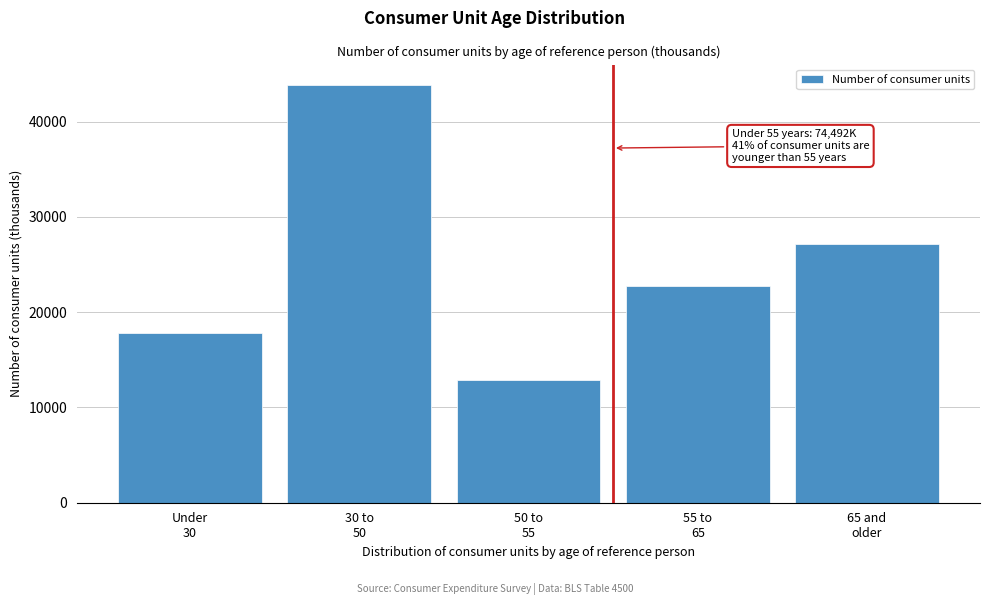

Reading left to right, what are all the values shown in this chart?

17804	43807	12881	22770	27154